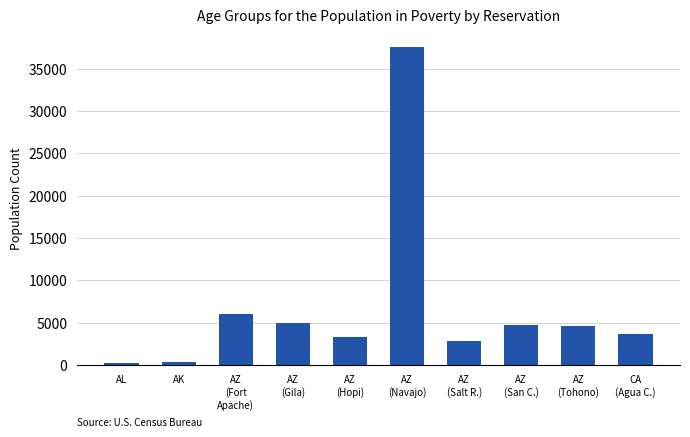

Are the bars grouped side by side (vs. stacked)?

No